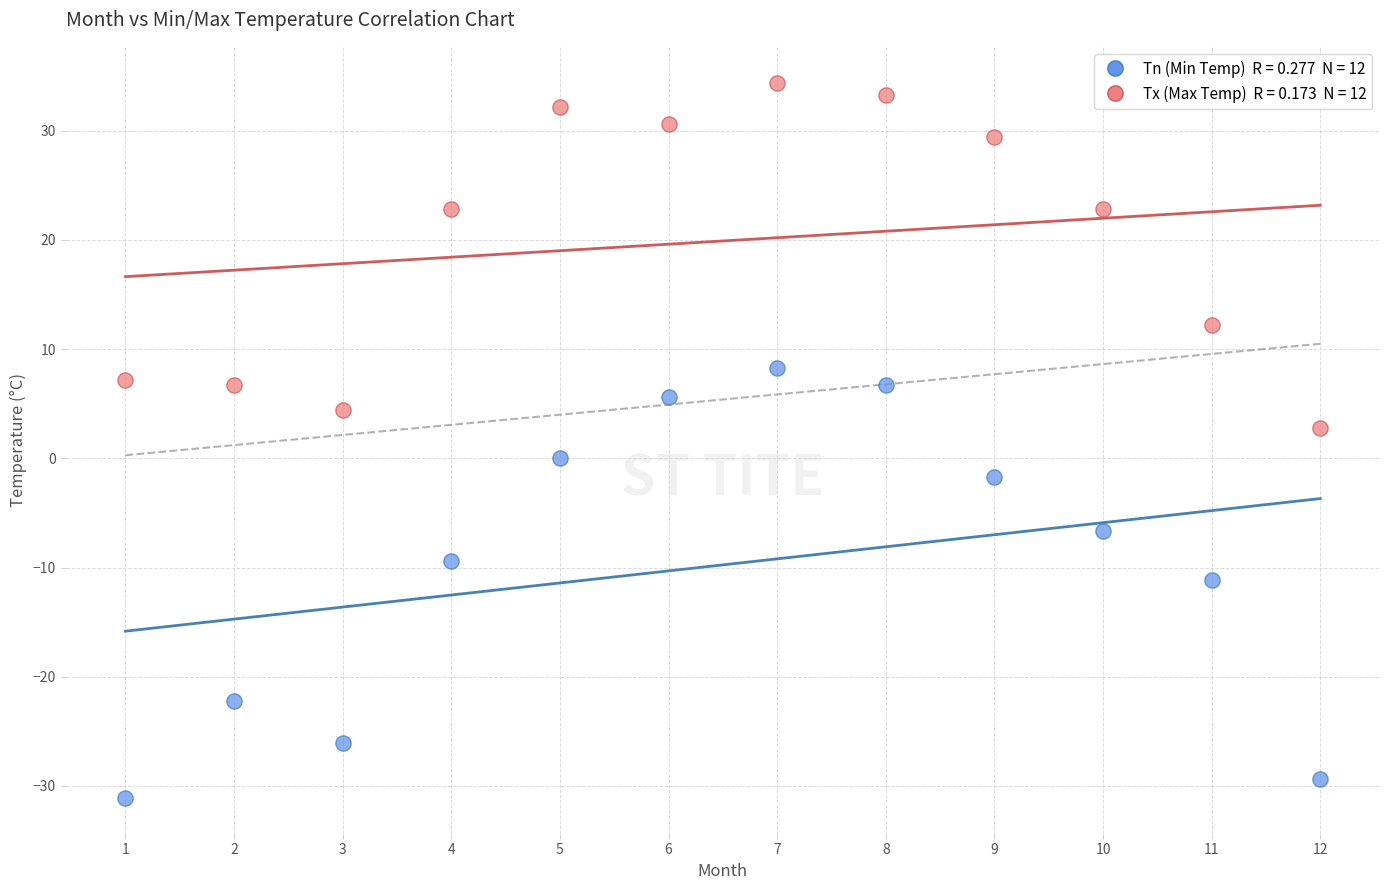

Across all data points, what is the range of Y values (max minus min)?

65.5